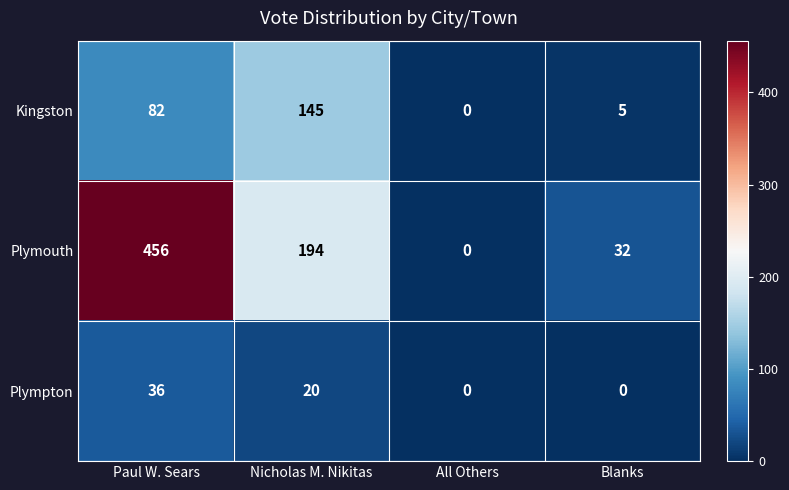

At Blanks, list the series in order from largest to smallest.

Plymouth, Kingston, Plympton